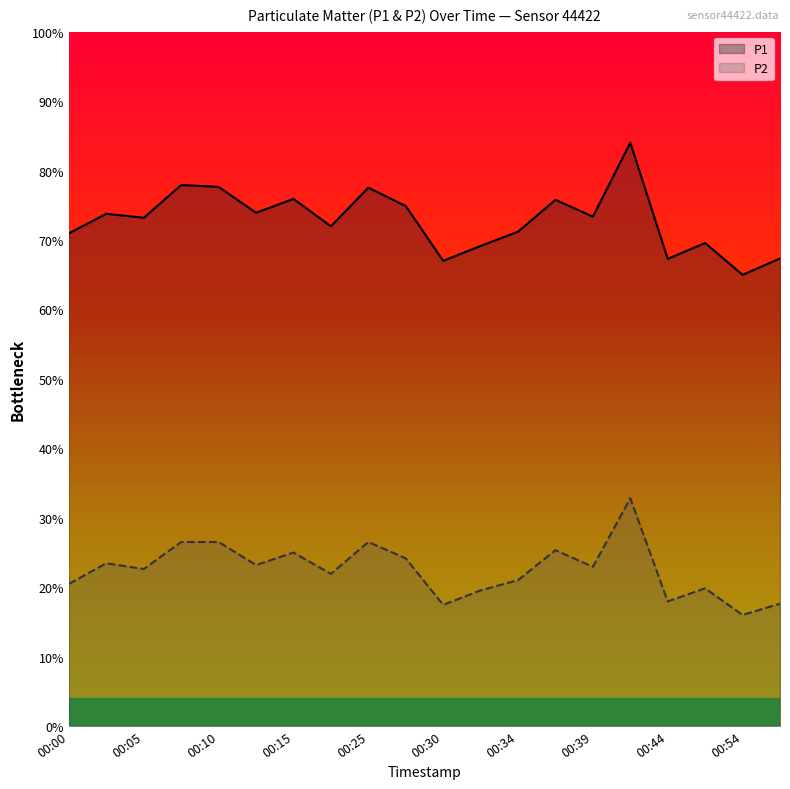

Which series has the largest range (max minus min)?

P1